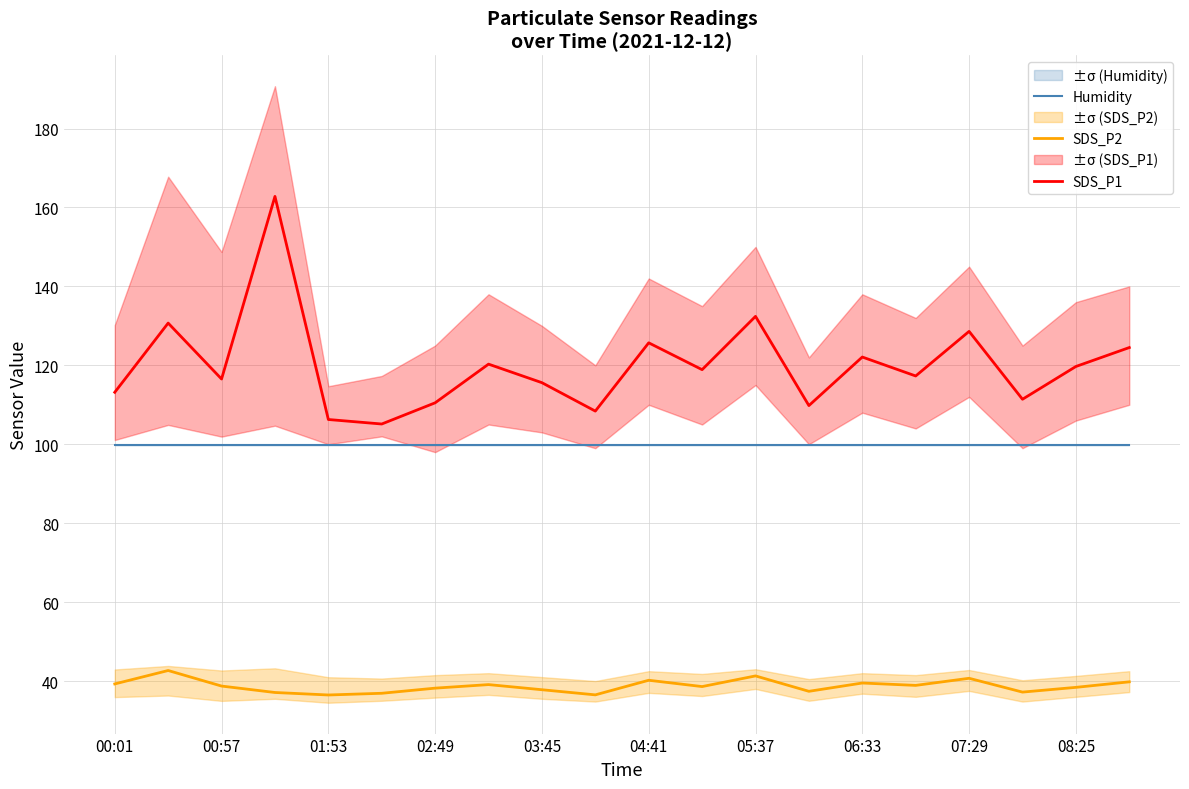

What is the highest value of the SDS_P2 series?

42.7